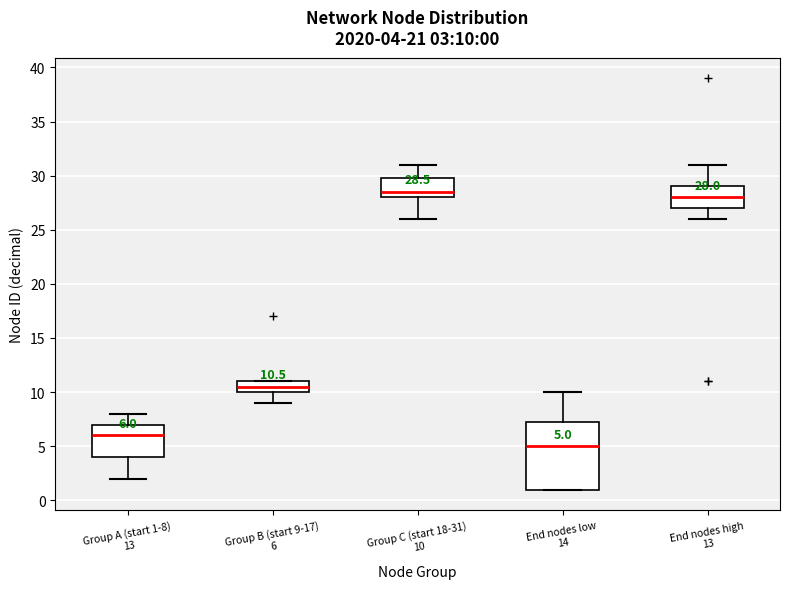

Which box has the highest median line?

Group C (start 18-31) 10